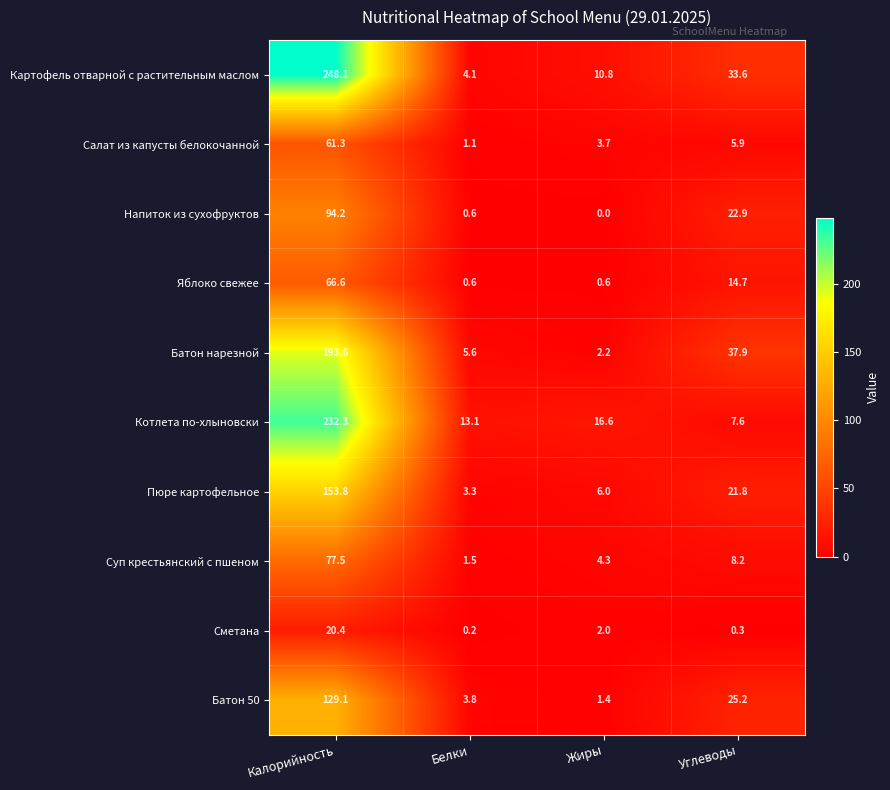

At which category is the sum across all series the highest?

Калорийность